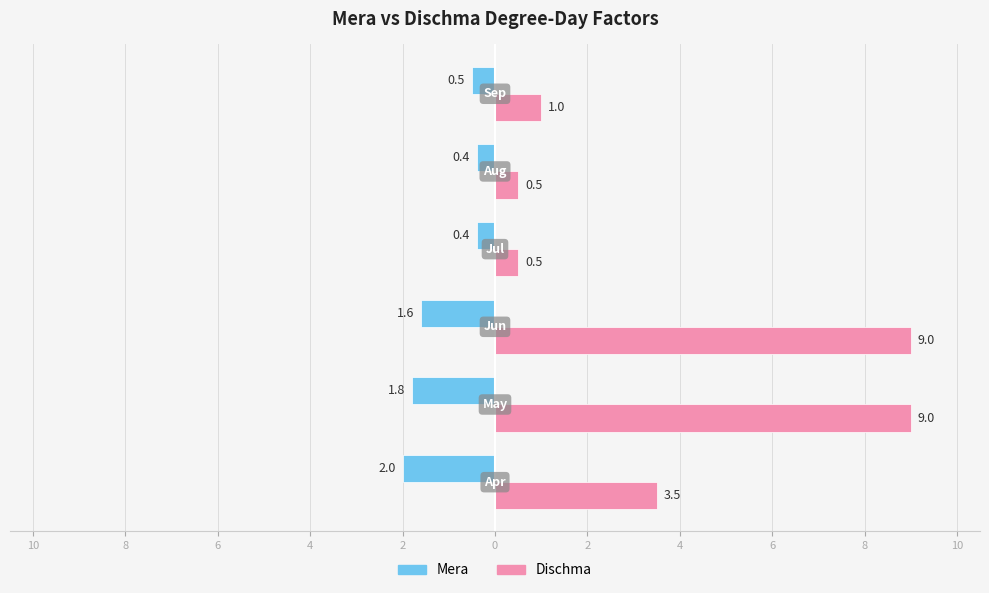

Which series has the largest range (max minus min)?

Dischma